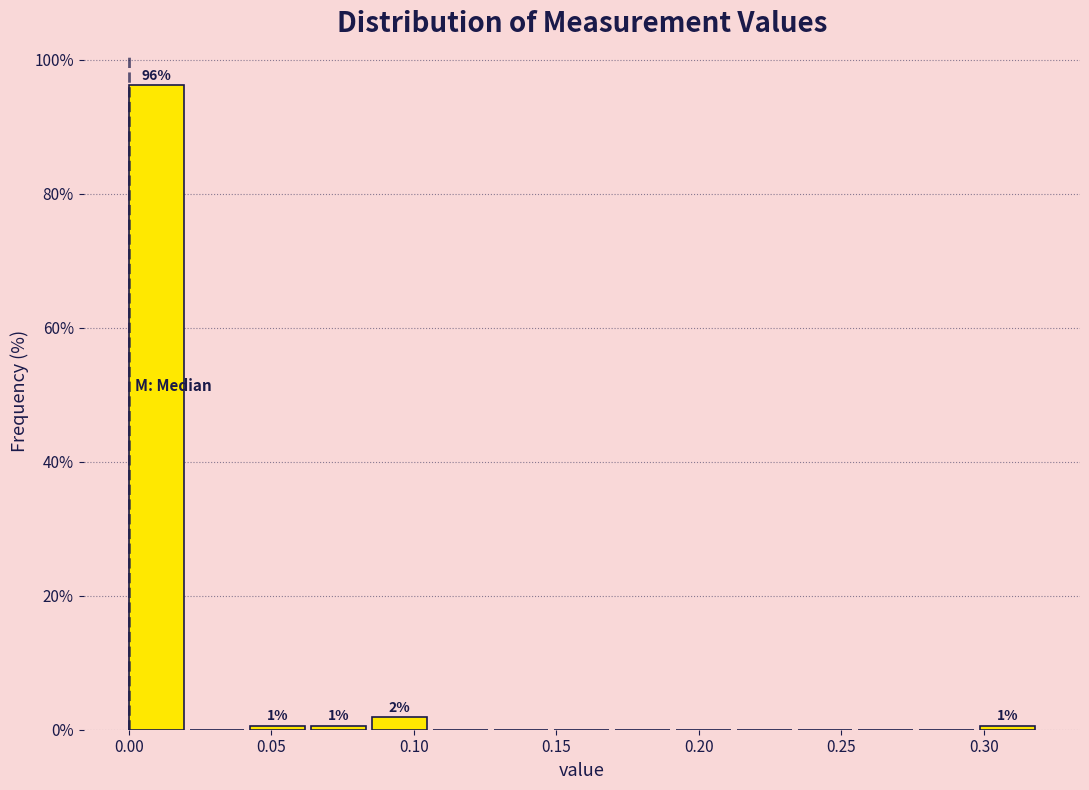

Which range on the x-axis has the tallest bar?

0.000 to 0.020